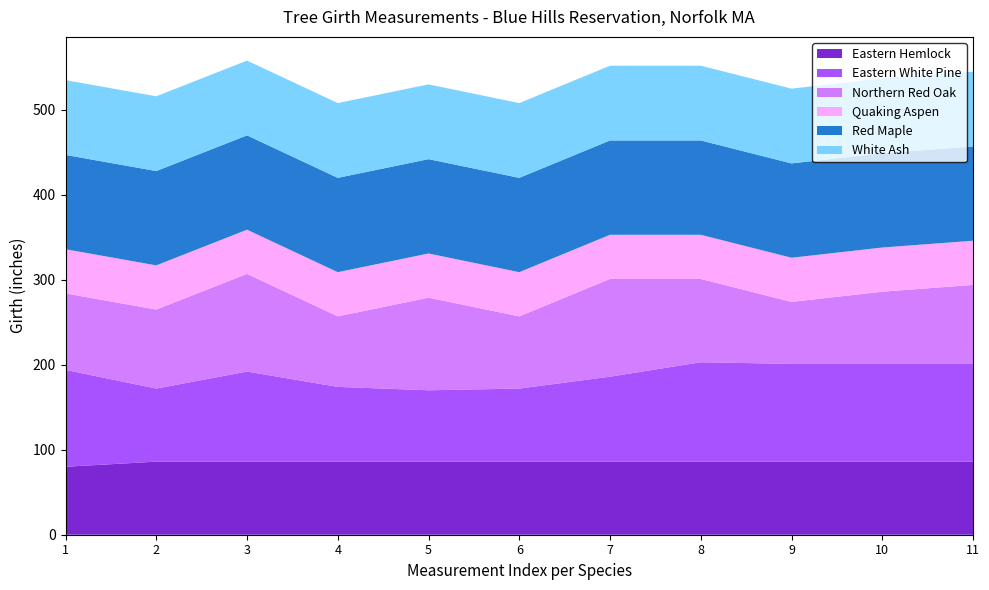

What is the total value across all series at 1?

535